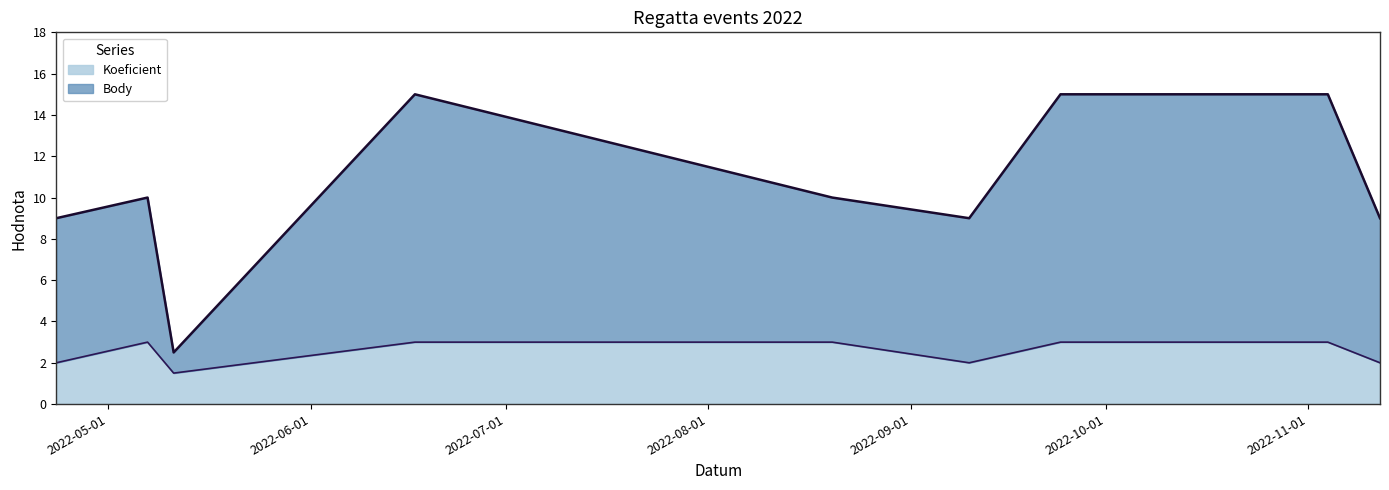

What are all the series names shown in the legend?

Koeficient, Body